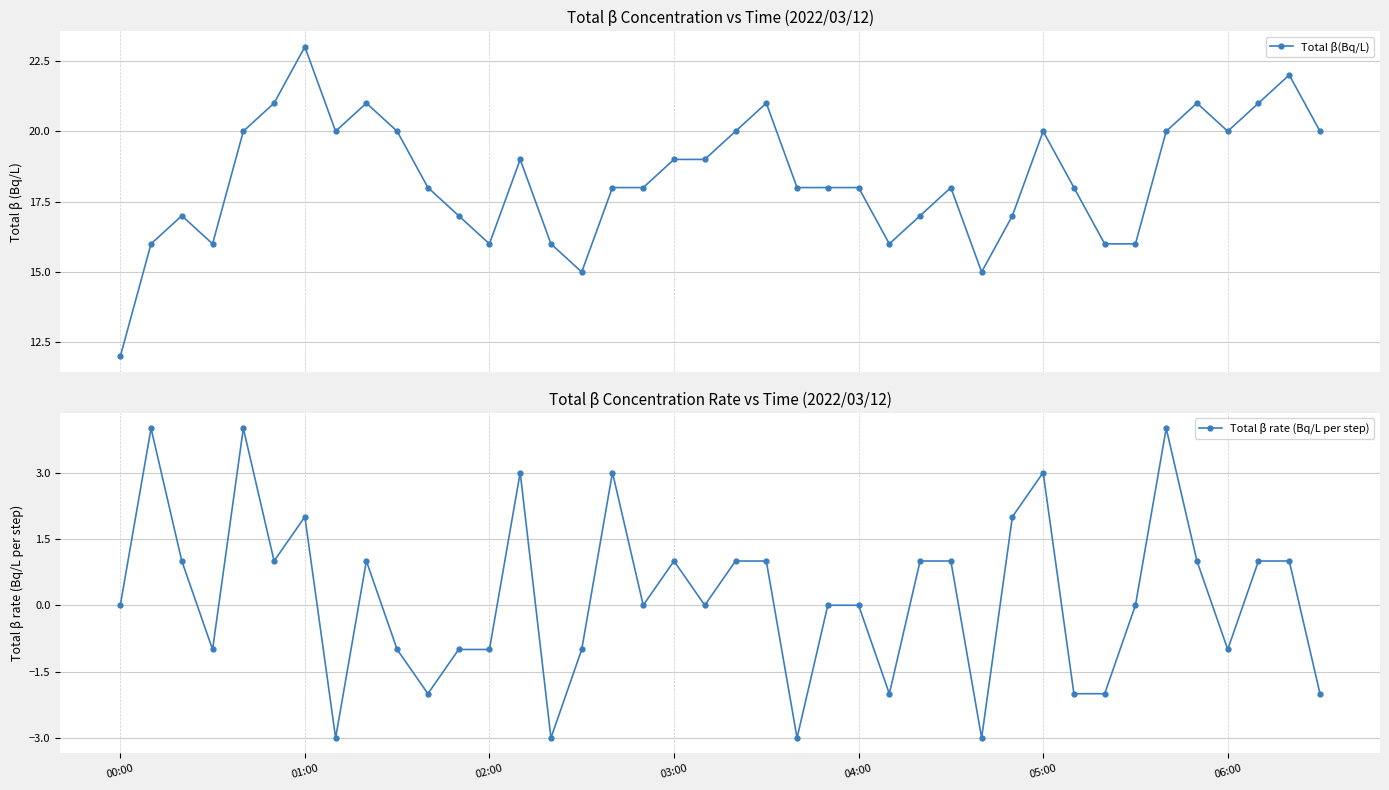

True or false: Total β(Bq/L) has more than 0 points higher than both neighbors.

True